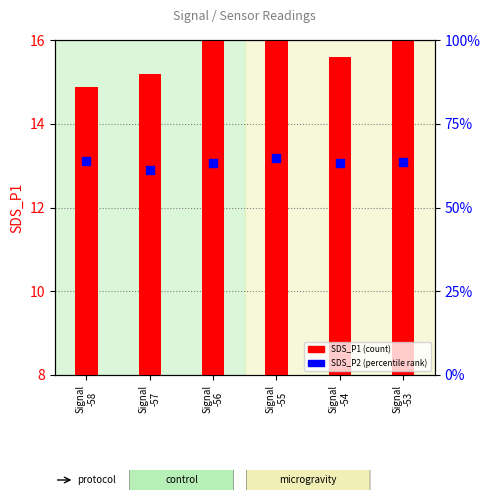

At which category is the sum across all series the highest?

Signal
-53